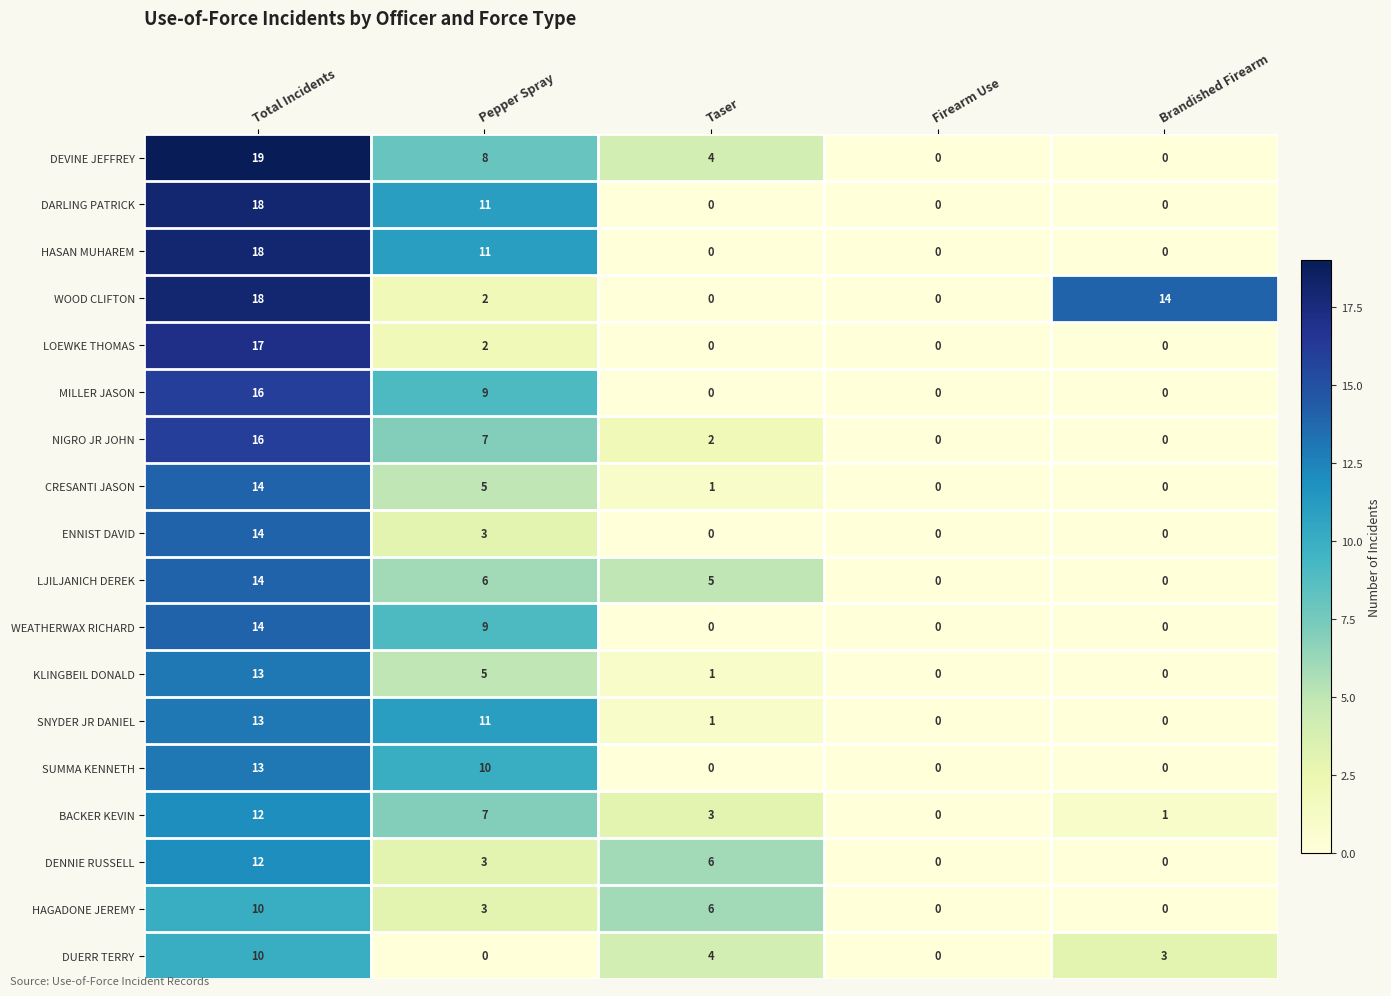

Rank the categories by BACKER KEVIN value from lowest to highest.

Firearm Use, Brandished Firearm, Taser, Pepper Spray, Total Incidents